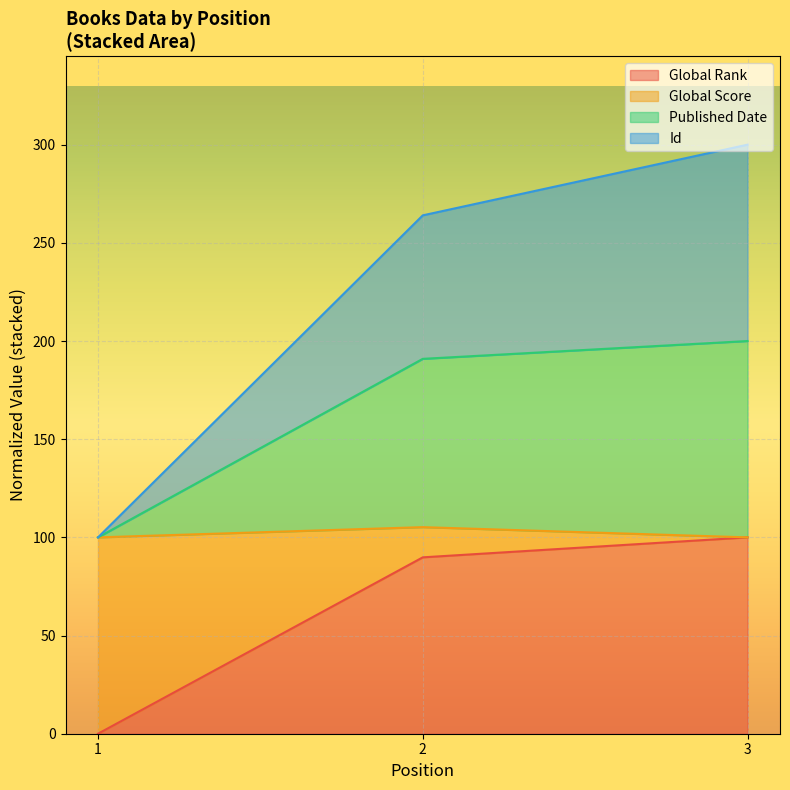

Which series has the widest spread of values?

Global Score